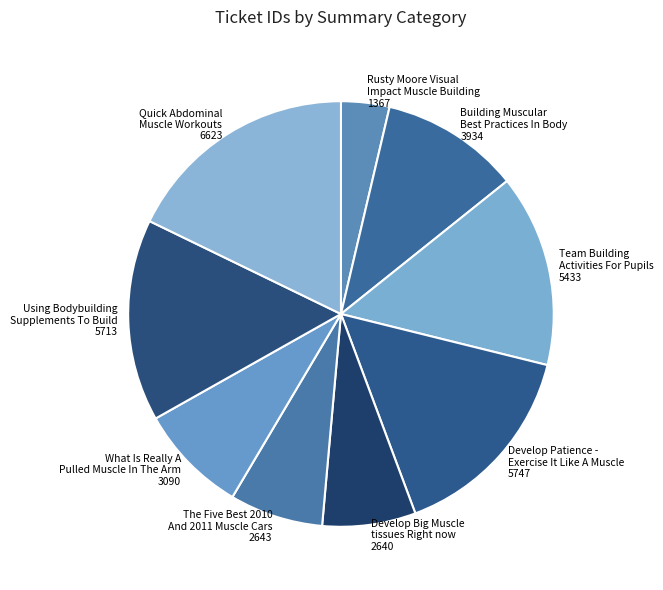

Combined, do Rusty Moore Visual Impact Muscle Building 1367 and Building Muscular Best Practices In Body 3934 account for over 50%?

No